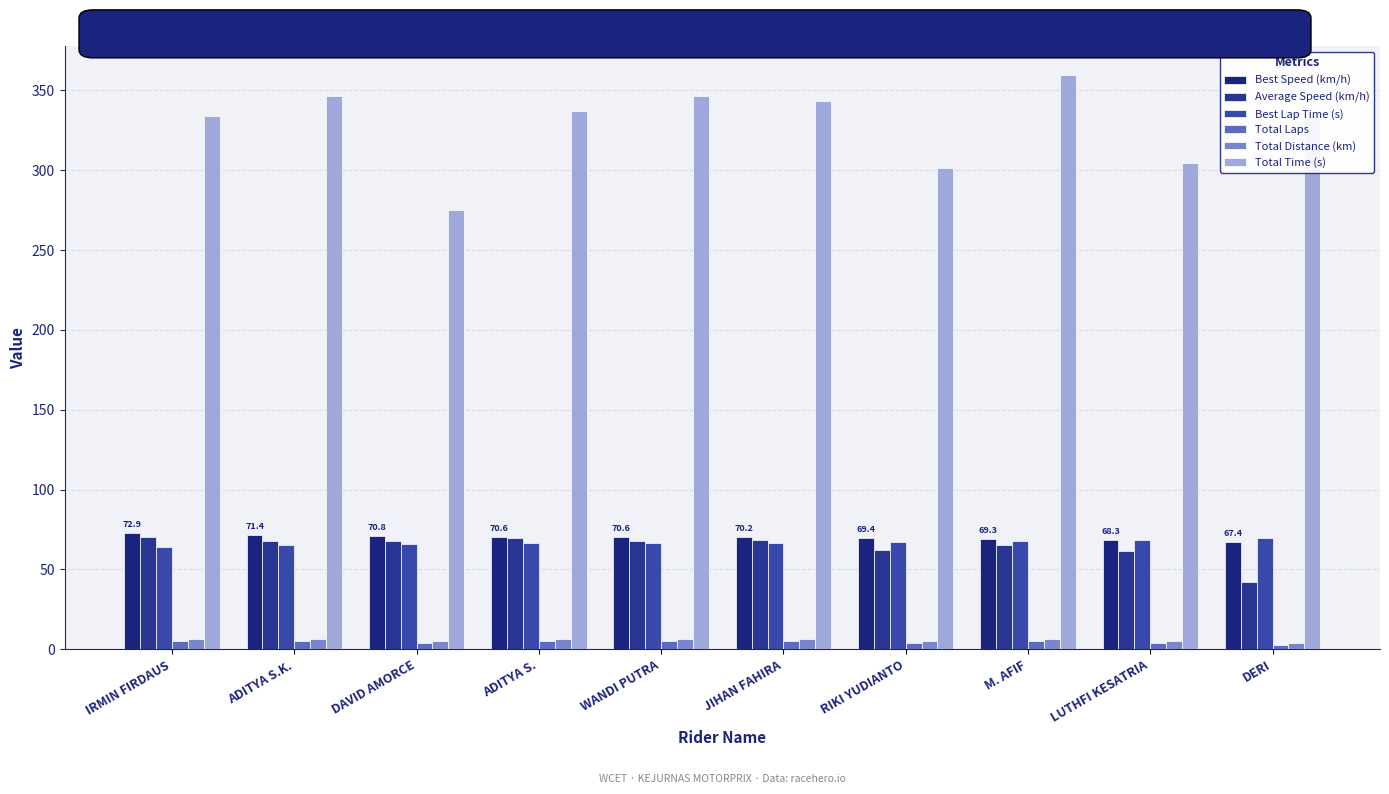

How many categories are shown in the chart?

10